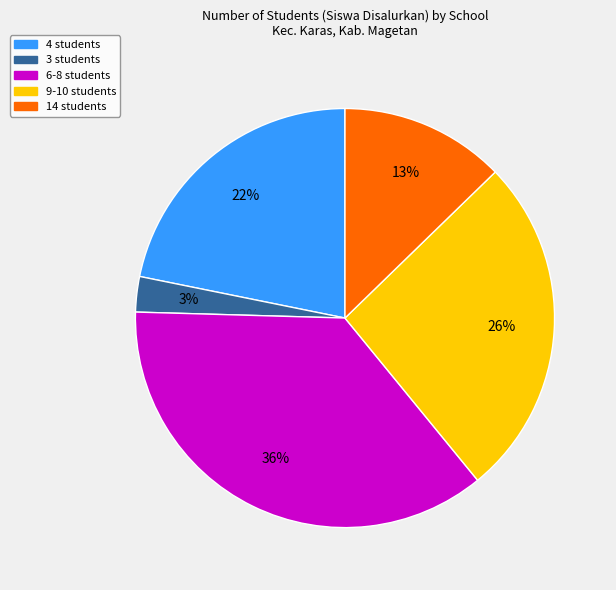

Is there any slice that represents more than half of the pie?

No